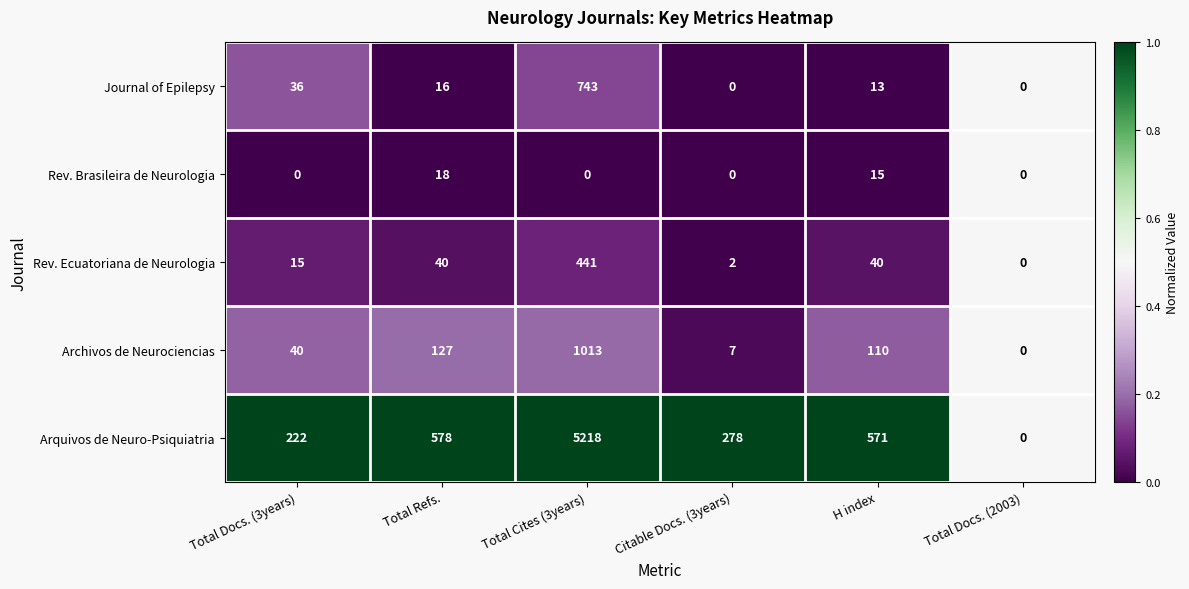

Reading left to right, what are all the values shown in this chart?

Journal of Epilepsy: 36	16	743	0	13	0
Rev. Brasileira de Neurologia: 0	18	0	0	15	0
Rev. Ecuatoriana de Neurologia: 15	40	441	2	40	0
Archivos de Neurociencias: 40	127	1013	7	110	0
Arquivos de Neuro-Psiquiatria: 222	578	5218	278	571	0